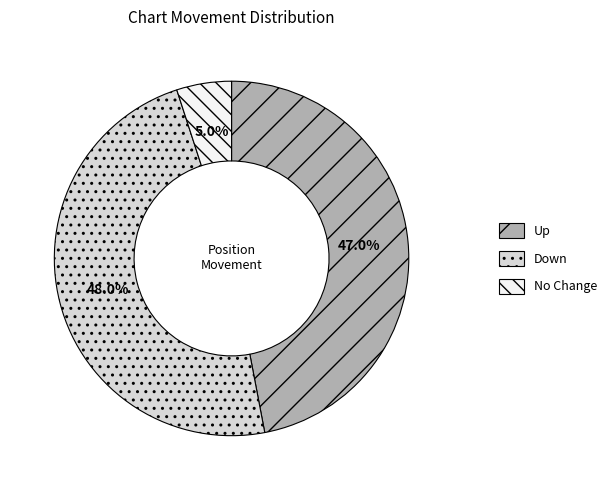

Does Up account for over 50% of the chart?

No